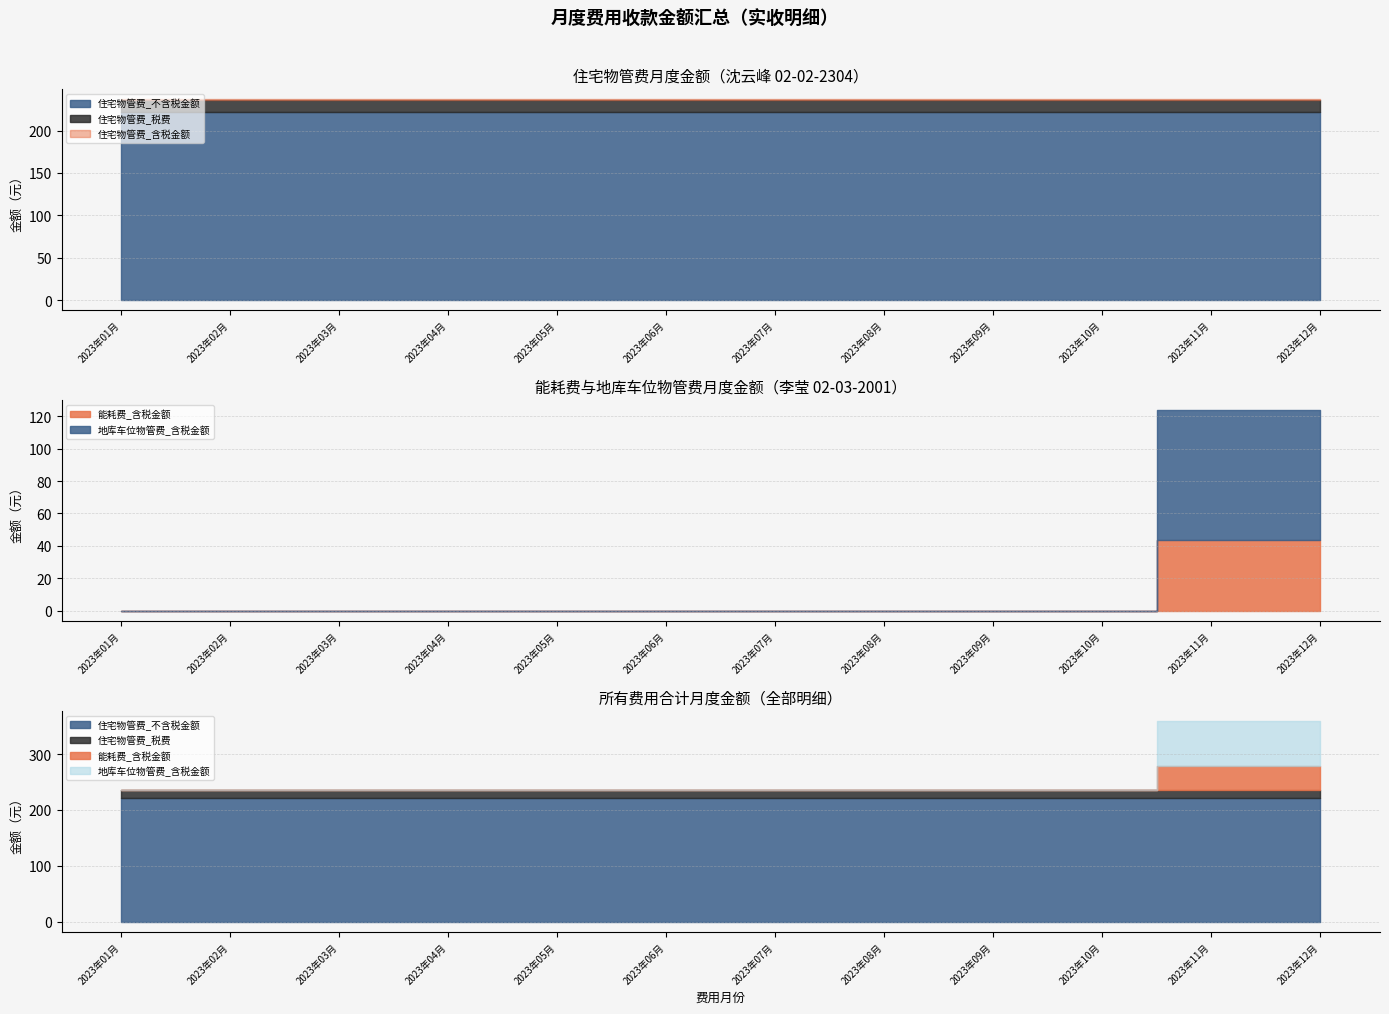

What position from the right is 2023年11月?

2